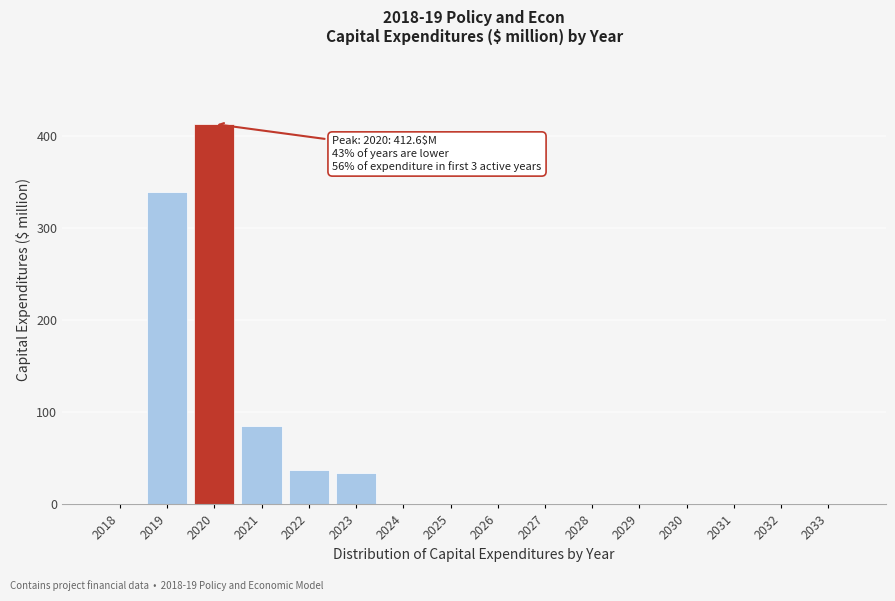

Reading left to right, extract all data points from this chart.

2018=0.0	2019=338.4	2020=412.6	2021=85.0	2022=37.3	2023=34.0	2024=0.0	2025=0.0	2026=0.0	2027=0.0	2028=0.0	2029=0.0	2030=0.0	2031=0.0	2032=0.0	2033=0.0